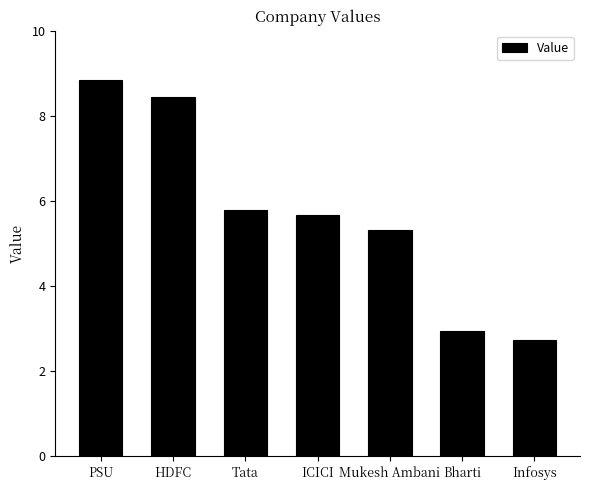

At which label is the value closest to 5?

Mukesh Ambani